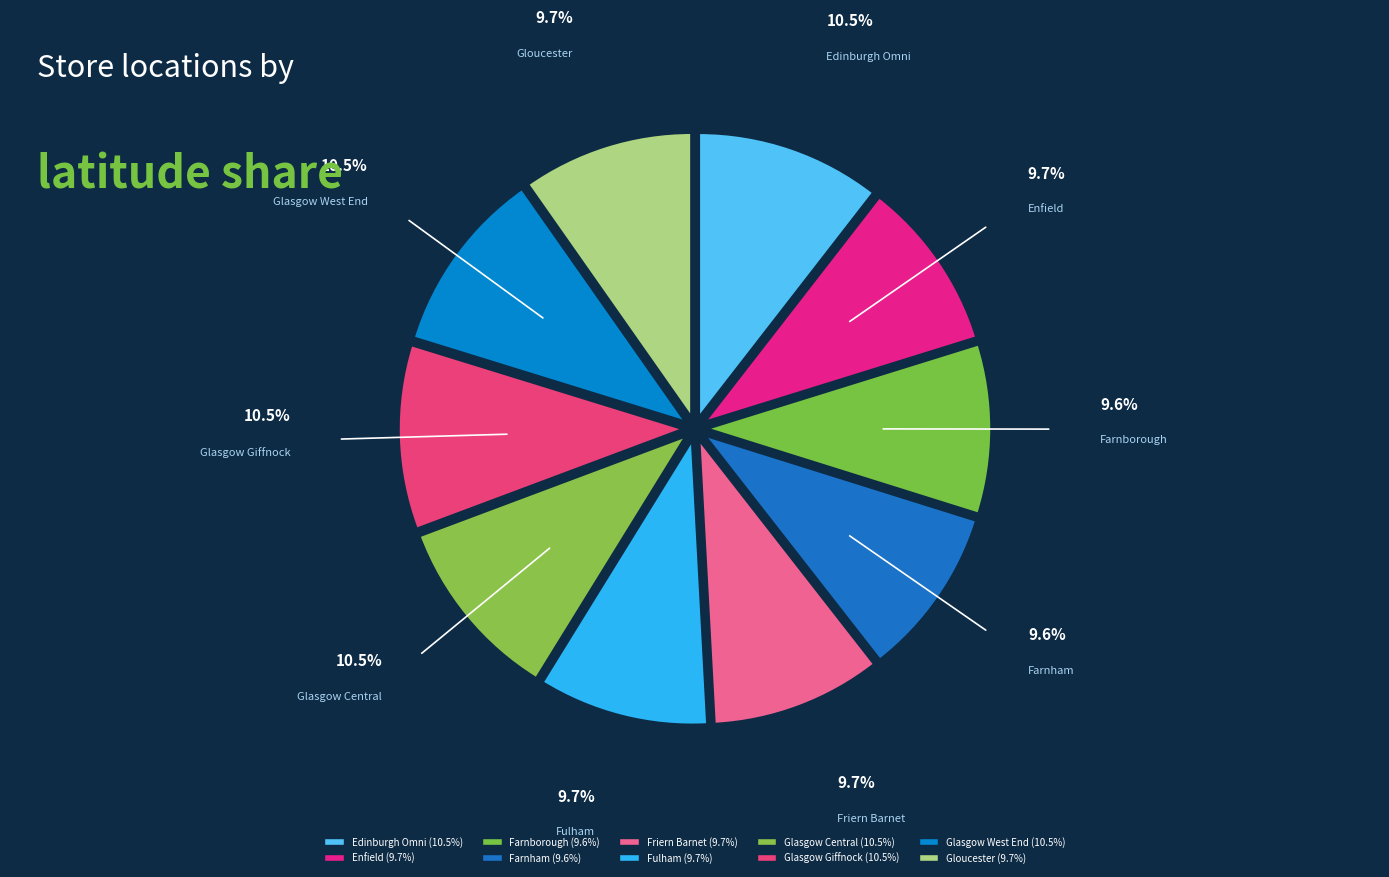

Count the number of slices in the pie.

10